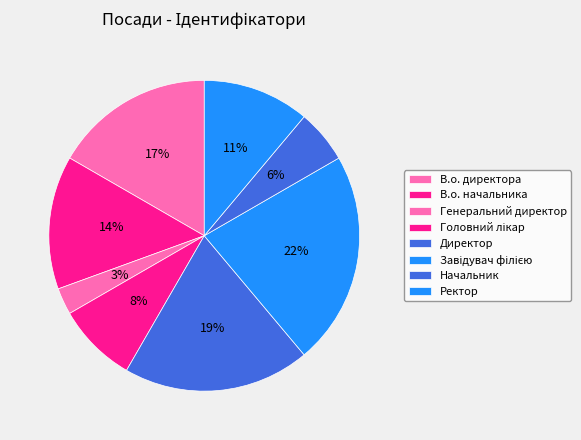

How many slices are in this pie chart?

8